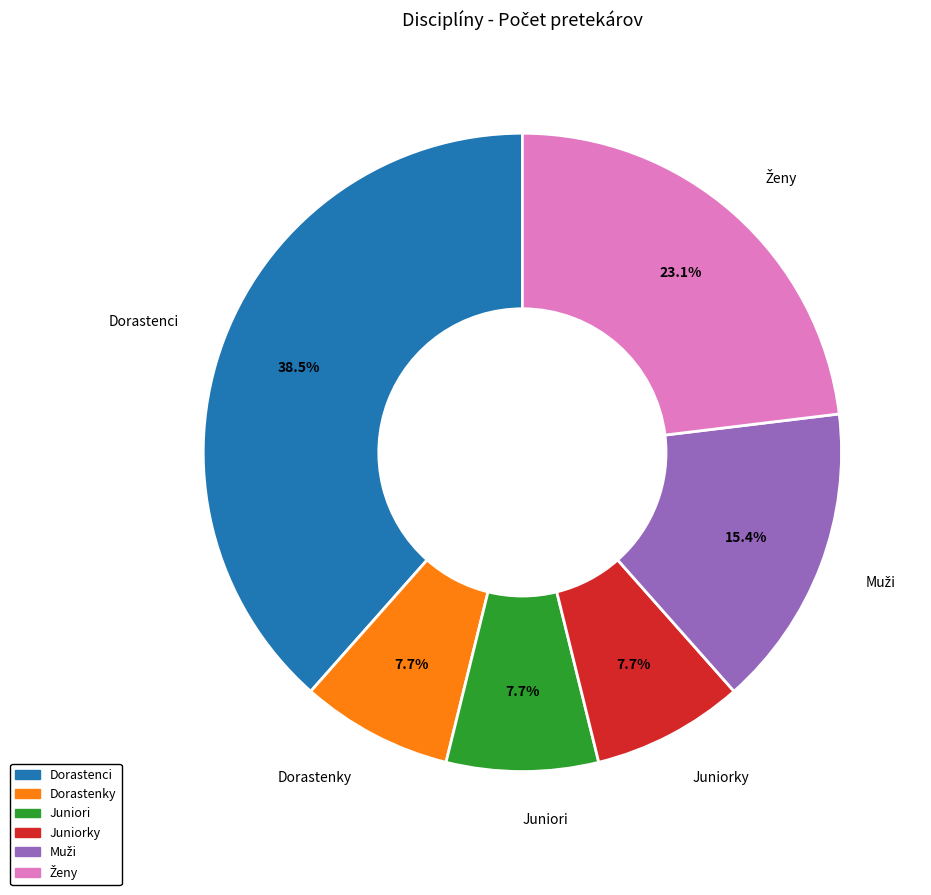

To the nearest percent, what is the average slice percentage?

17%